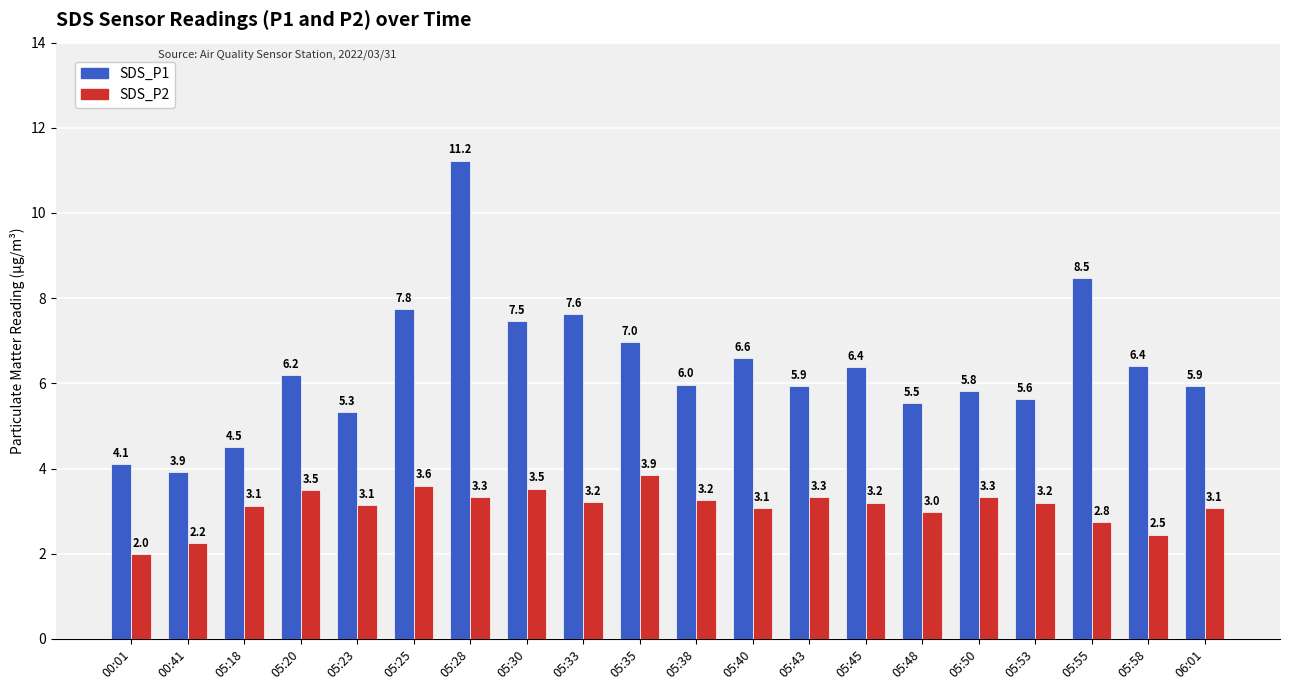

Where does the SDS_P1 series first go above 6?

05:20